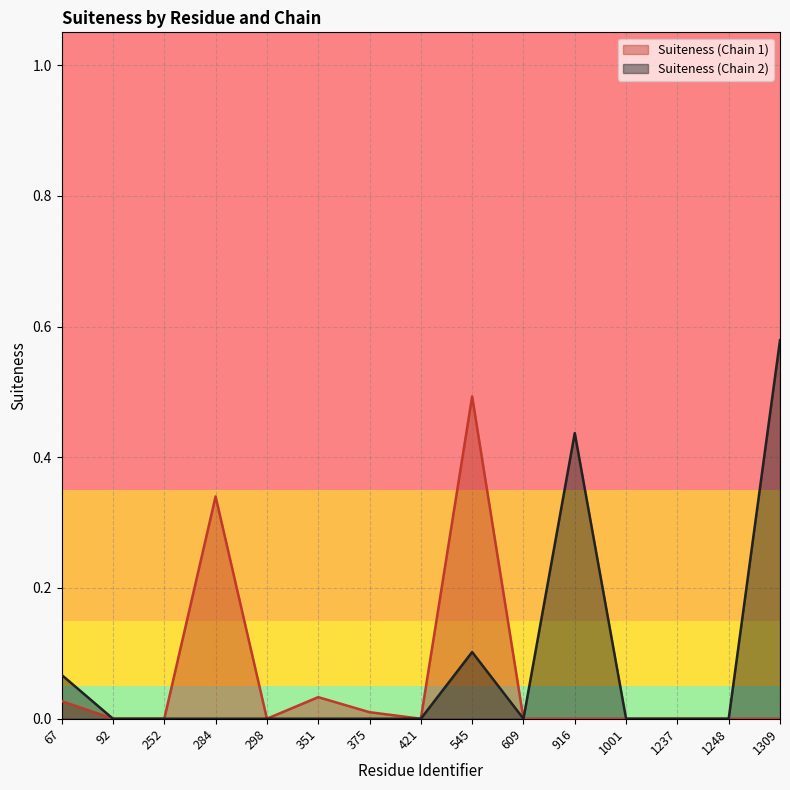

Which series has the largest range (max minus min)?

Suiteness (Chain 2)